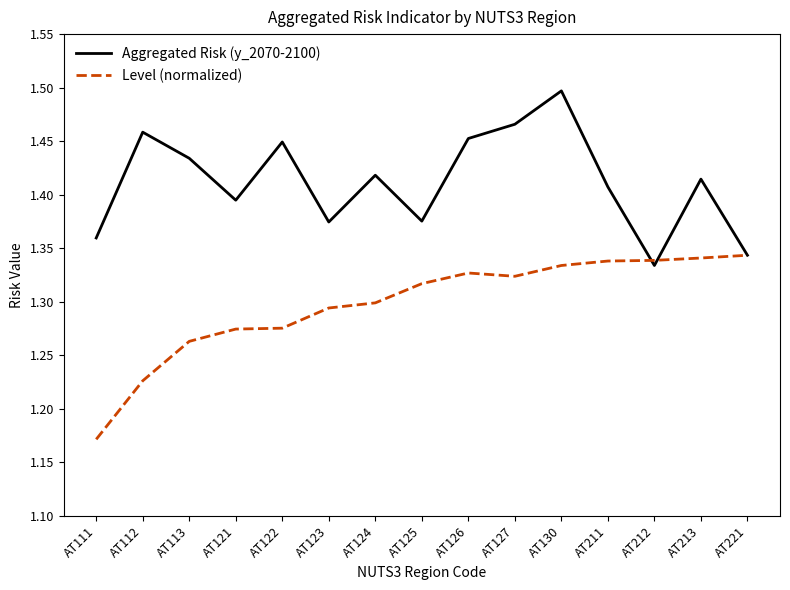

At which label is Level (normalized) closest to 1?

AT111